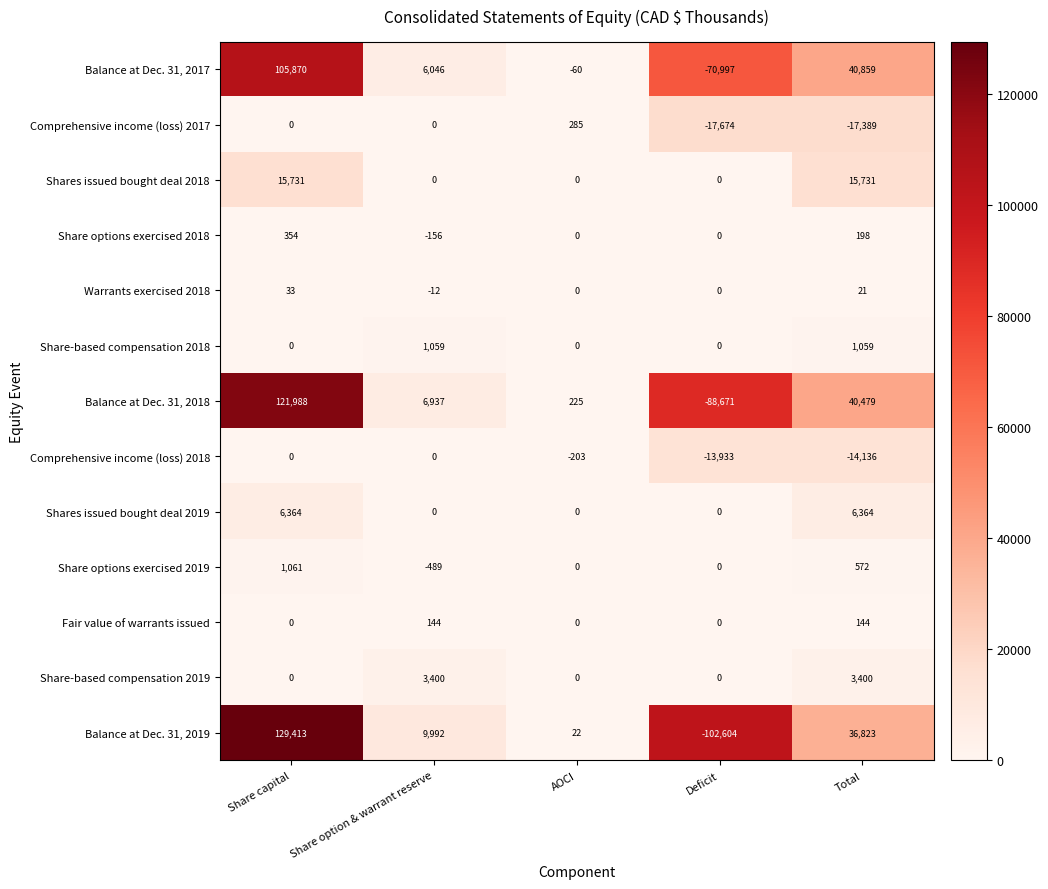

At which label does Comprehensive income (loss) 2017 reach its minimum?

Deficit